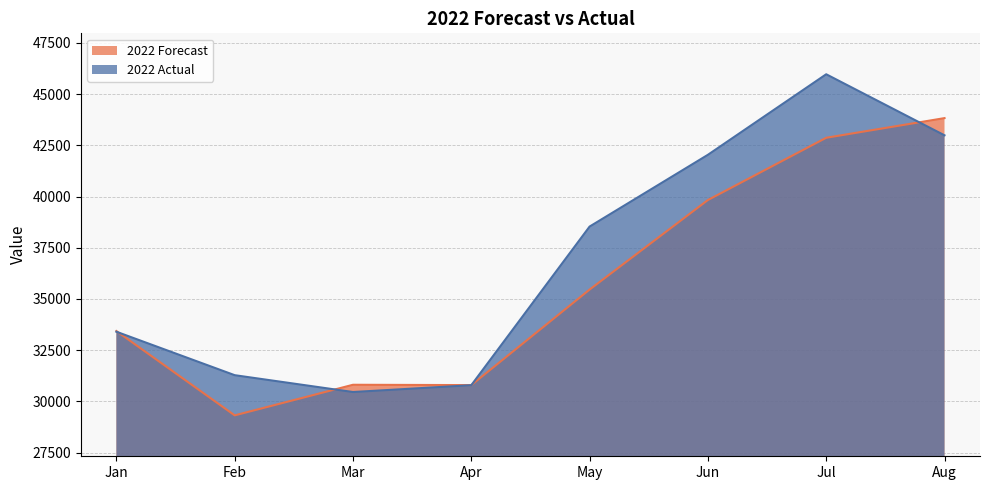

What is the spread (max minus min) of values at May?

3075